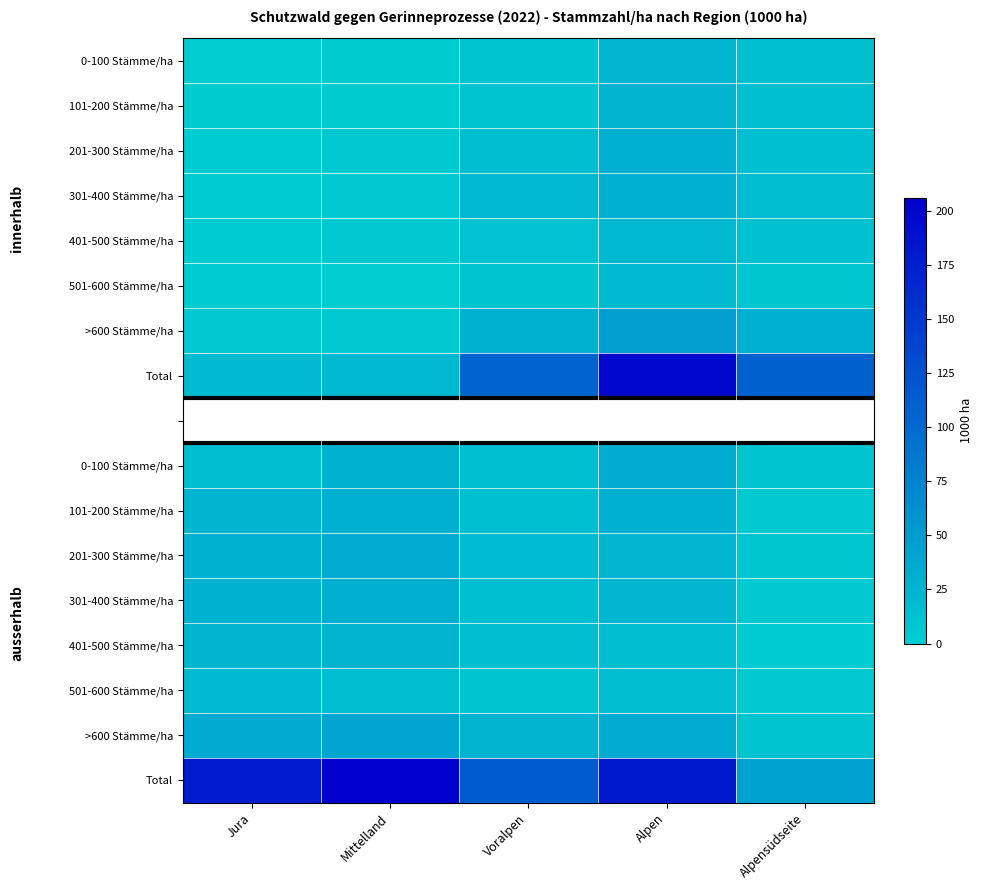

What is the smallest value displayed?

1.0